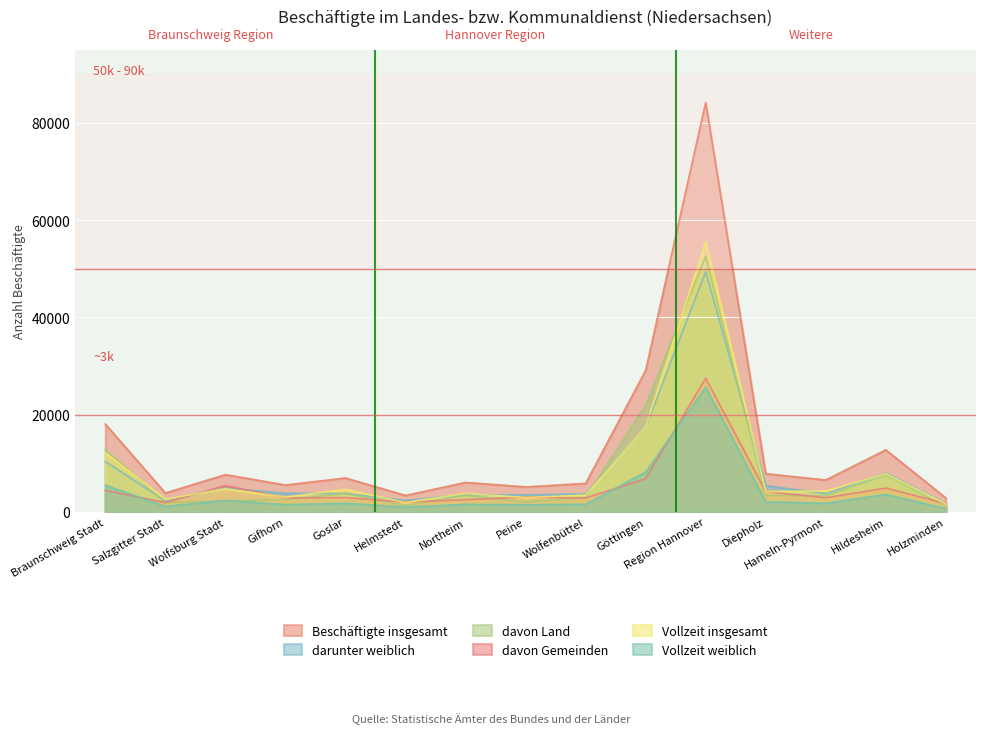

What are all the series names shown in the legend?

Beschäftigte insgesamt, darunter weiblich, davon Land, davon Gemeinden, Vollzeit insgesamt, Vollzeit weiblich